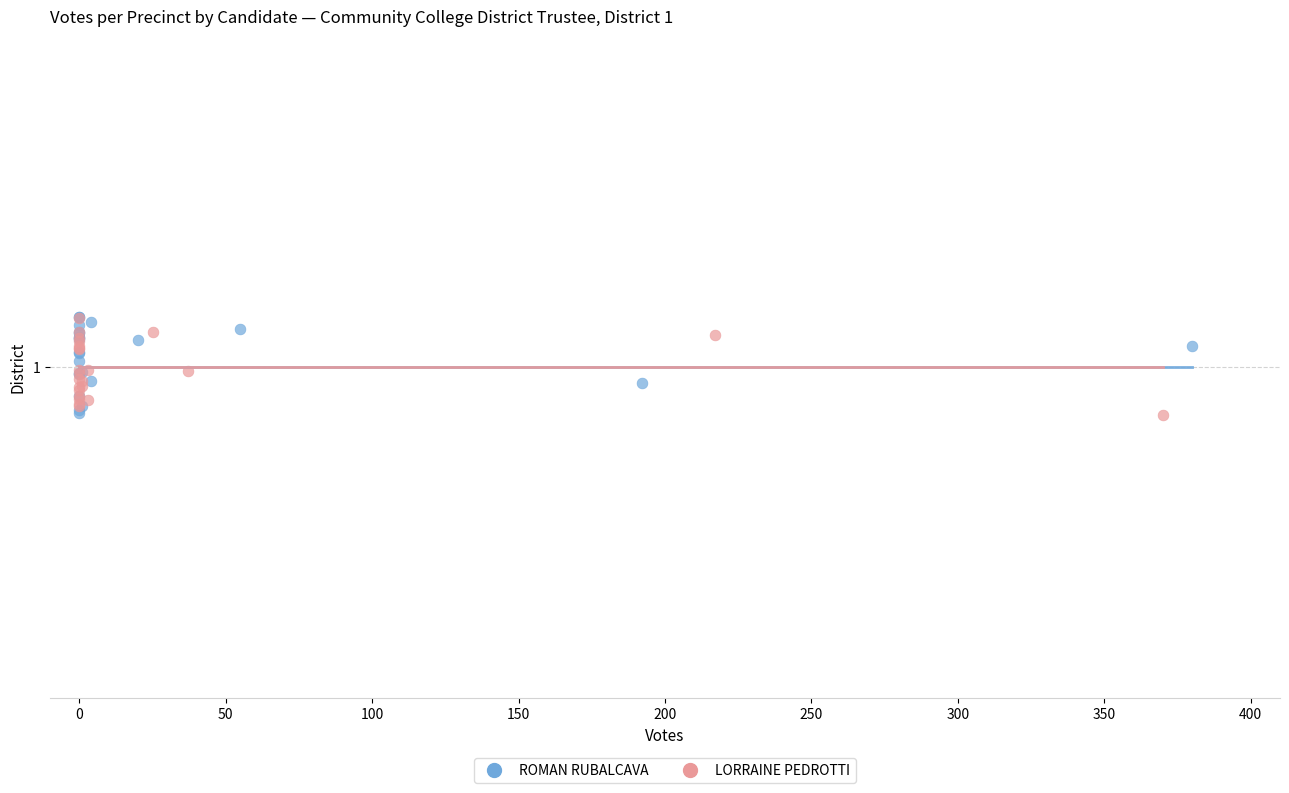

What are all the series names shown in the legend?

ROMAN RUBALCAVA, LORRAINE PEDROTTI